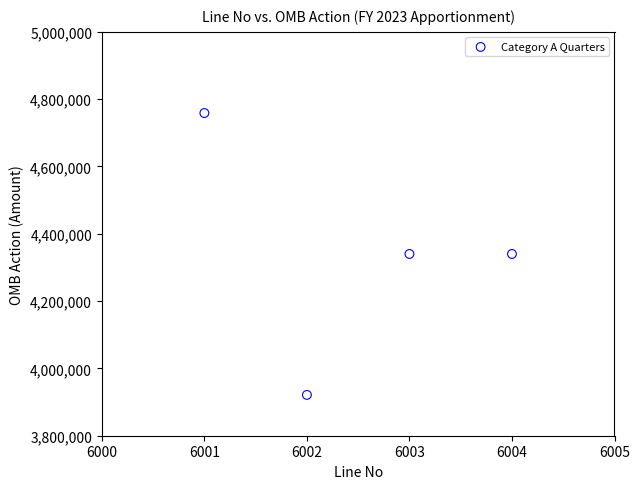

What is the range of Y values (max minus min)?

837500